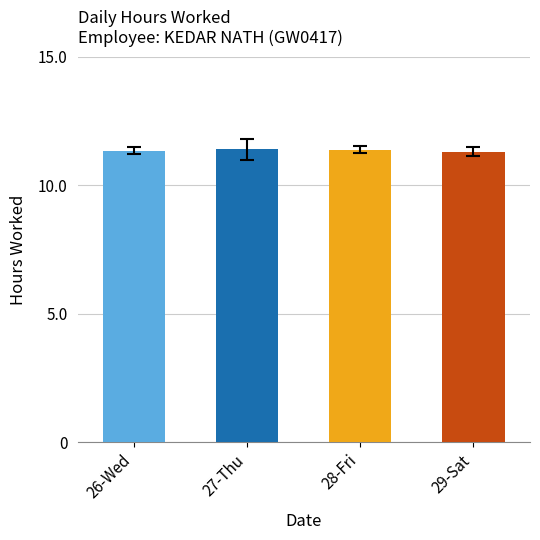

The value at 28-Fri is 6.1. True or false?

False